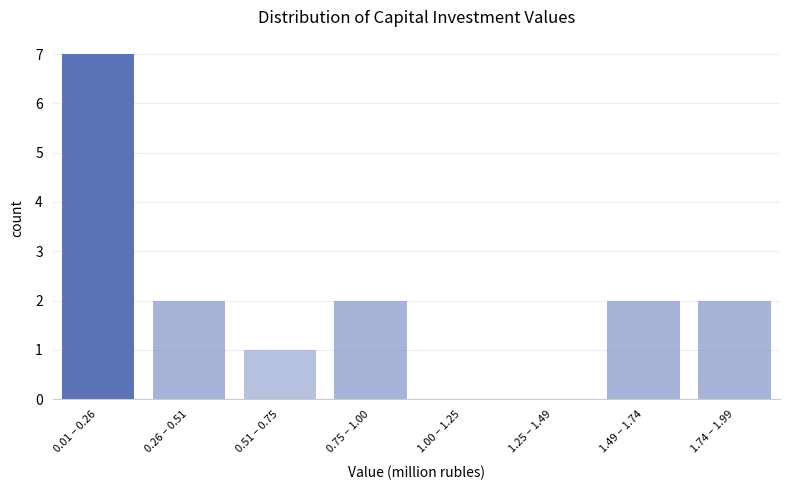

Reading left to right, transcribe all the data shown in this chart.

0.01 – 0.26=7	0.26 – 0.51=2	0.51 – 0.75=1	0.75 – 1.00=2	1.00 – 1.25=0	1.25 – 1.49=0	1.49 – 1.74=2	1.74 – 1.99=2